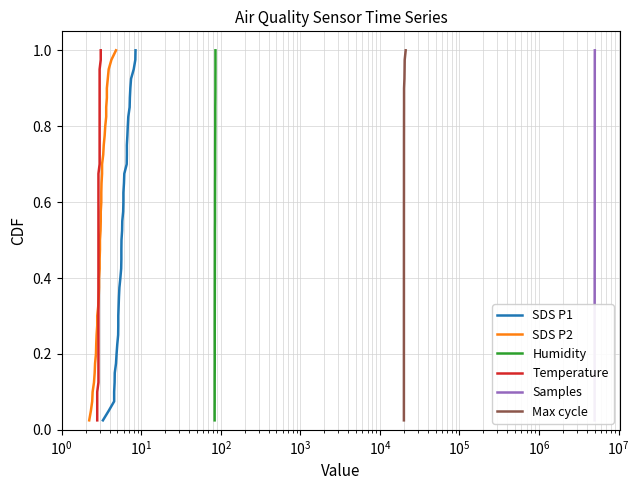

Reading right to left, transcribe all the data shown in this chart.

SDS P1: 1.0	1.0	0.9	0.9	0.9	0.9	0.8	0.8	0.8	0.8	0.8	0.7	0.7	0.7	0.7	0.6	0.6	0.6	0.6	0.5	0.5	0.5	0.5	0.4	0.4	0.4	0.3	0.3	0.3	0.3	0.2	0.2	0.2	0.2	0.1	0.1	0.1	0.1	0.1	0.0
SDS P2: 1.0	1.0	0.9	0.9	0.9	0.9	0.8	0.8	0.8	0.8	0.8	0.7	0.7	0.7	0.7	0.6	0.6	0.6	0.6	0.5	0.5	0.5	0.5	0.4	0.4	0.4	0.3	0.3	0.3	0.3	0.2	0.2	0.2	0.2	0.1	0.1	0.1	0.1	0.1	0.0
Humidity: 1.0	1.0	0.9	0.9	0.9	0.9	0.8	0.8	0.8	0.8	0.8	0.7	0.7	0.7	0.7	0.6	0.6	0.6	0.6	0.5	0.5	0.5	0.5	0.4	0.4	0.4	0.3	0.3	0.3	0.3	0.2	0.2	0.2	0.2	0.1	0.1	0.1	0.1	0.1	0.0
Temperature: 1.0	1.0	0.9	0.9	0.9	0.9	0.8	0.8	0.8	0.8	0.8	0.7	0.7	0.7	0.7	0.6	0.6	0.6	0.6	0.5	0.5	0.5	0.5	0.4	0.4	0.4	0.3	0.3	0.3	0.3	0.2	0.2	0.2	0.2	0.1	0.1	0.1	0.1	0.1	0.0
Samples: 1.0	1.0	0.9	0.9	0.9	0.9	0.8	0.8	0.8	0.8	0.8	0.7	0.7	0.7	0.7	0.6	0.6	0.6	0.6	0.5	0.5	0.5	0.5	0.4	0.4	0.4	0.3	0.3	0.3	0.3	0.2	0.2	0.2	0.2	0.1	0.1	0.1	0.1	0.1	0.0
Max cycle: 1.0	1.0	0.9	0.9	0.9	0.9	0.8	0.8	0.8	0.8	0.8	0.7	0.7	0.7	0.7	0.6	0.6	0.6	0.6	0.5	0.5	0.5	0.5	0.4	0.4	0.4	0.3	0.3	0.3	0.3	0.2	0.2	0.2	0.2	0.1	0.1	0.1	0.1	0.1	0.0